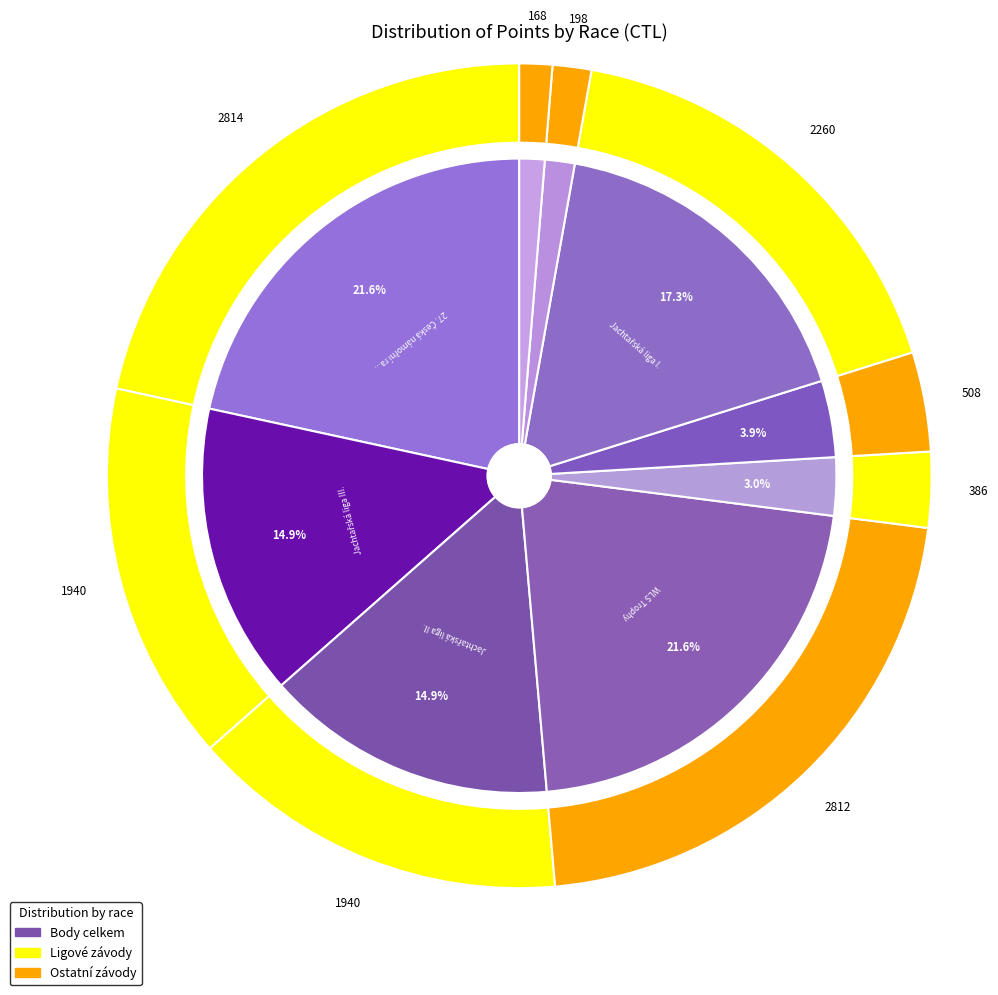

To the nearest percent, what is the difference between the largest and smallest slice percentages?

20%